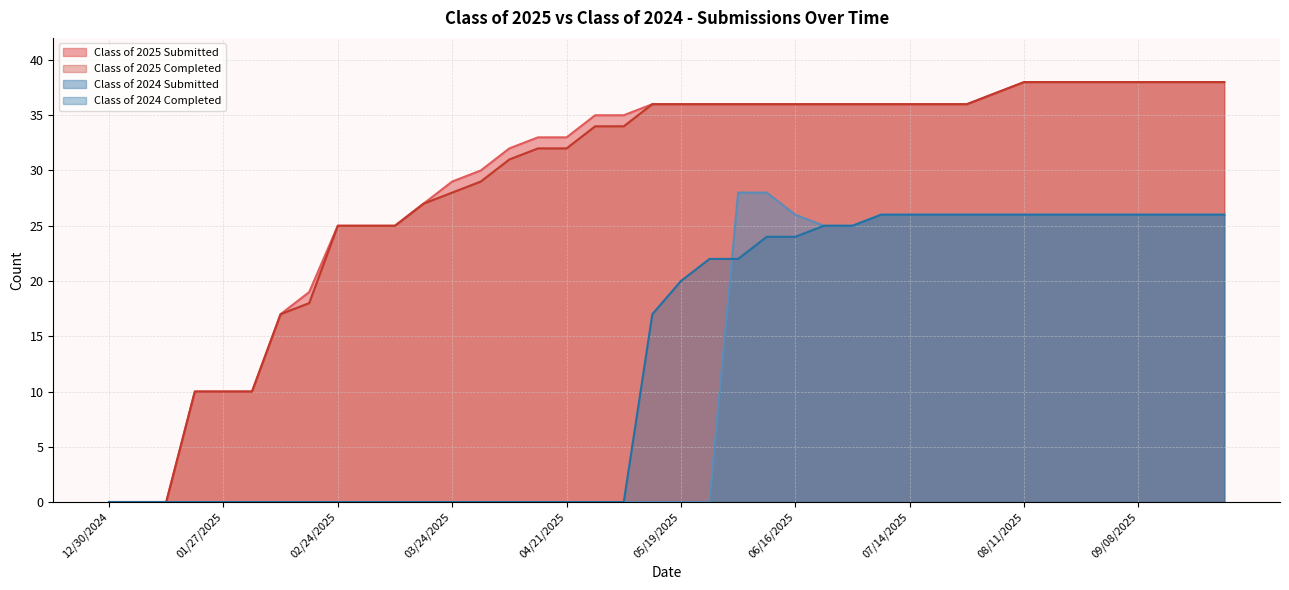

What are all the series names shown in the legend?

Class of 2025 Submitted, Class of 2025 Completed, Class of 2024 Submitted, Class of 2024 Completed